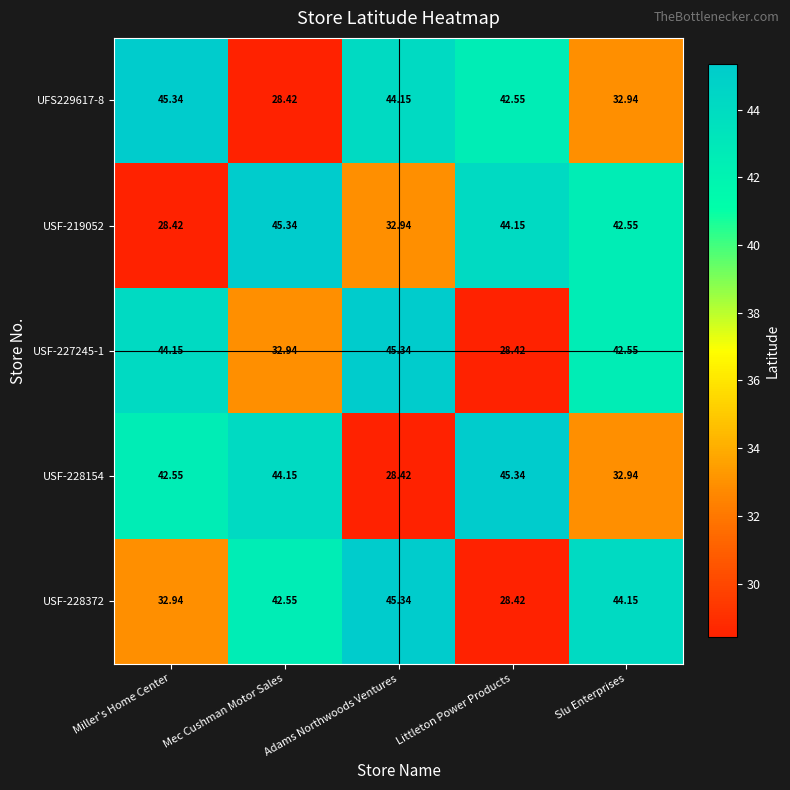

At which label is UFS229617-8 closest to 36?

Slu Enterprises